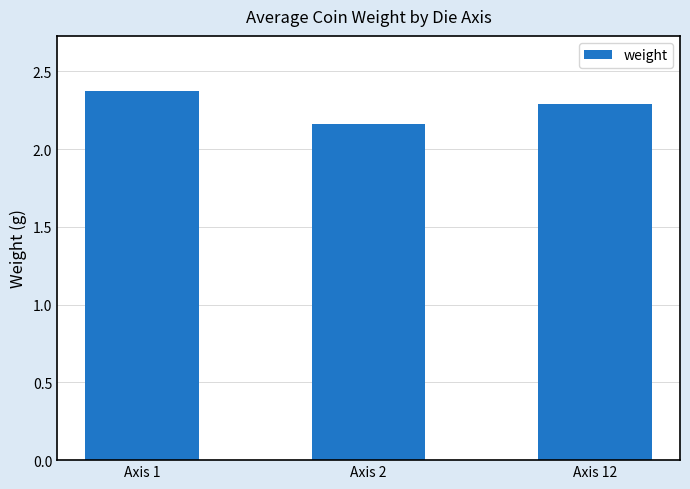

What is the average value?

2.3